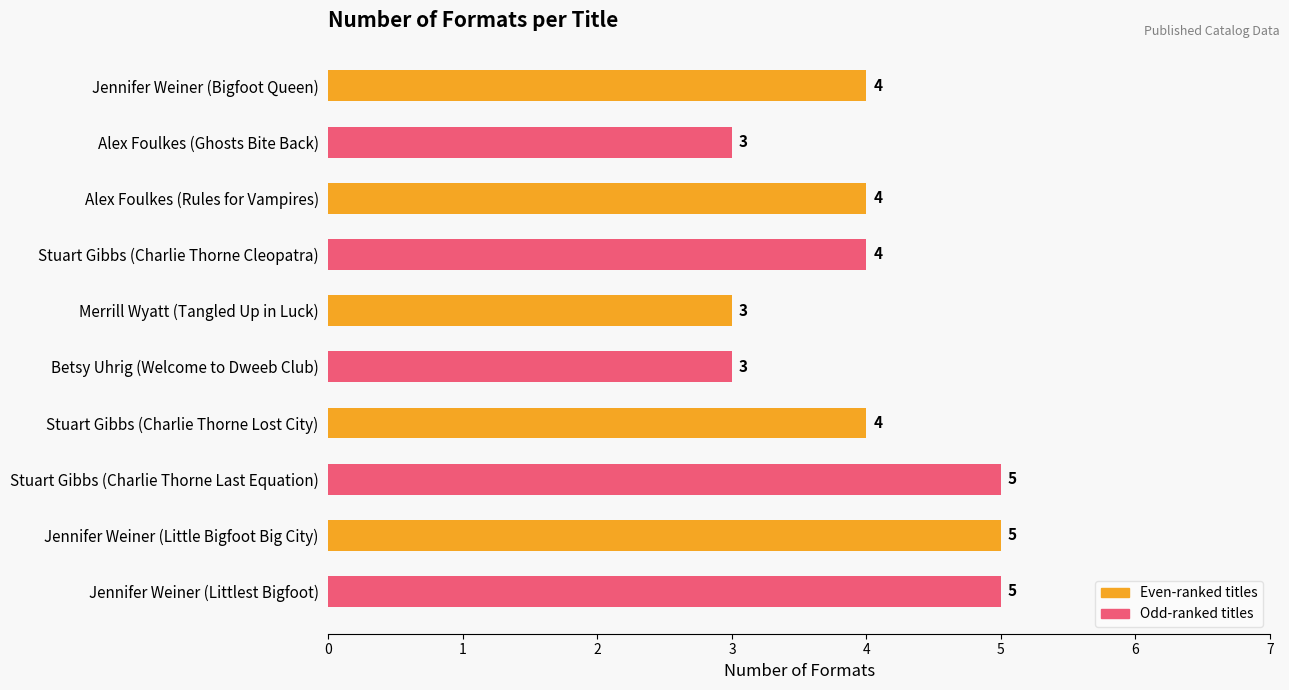

What is the value of the 3rd bar from the top?

4